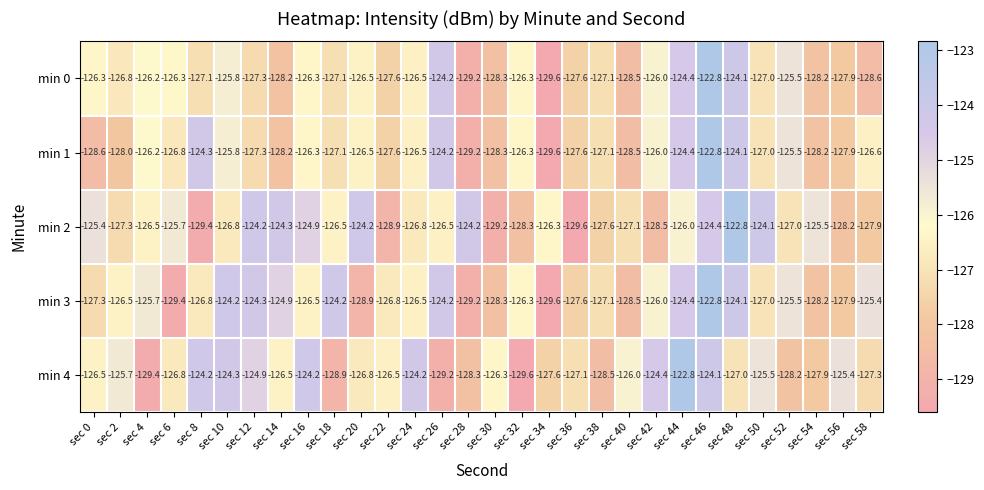

The value of min 2 at sec 40 is -76.5. True or false?

False